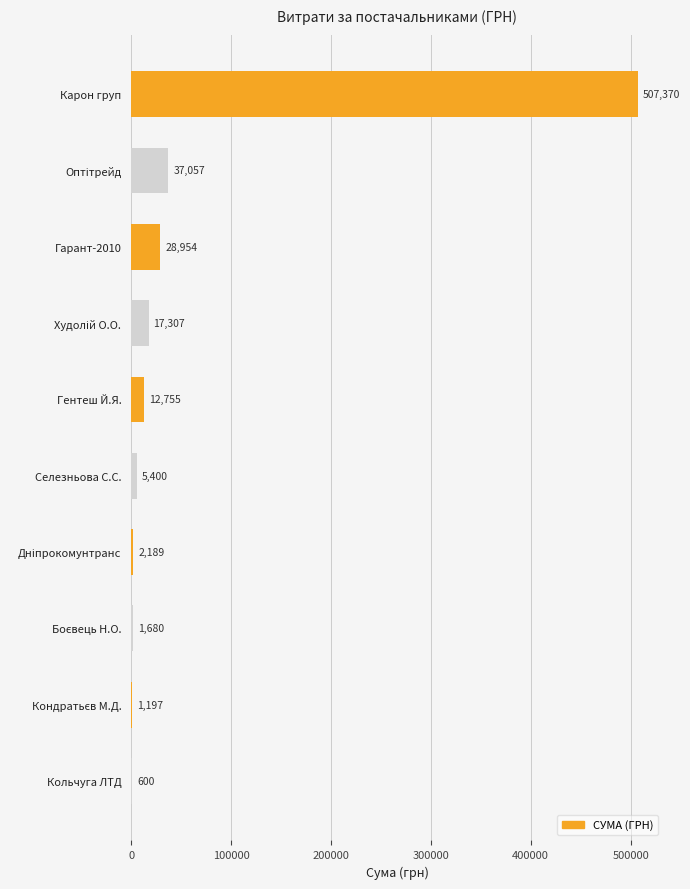

Approximately how many times larger is the value at Селезньова С.С. compared to Гентеш Й.Я.?

0.4